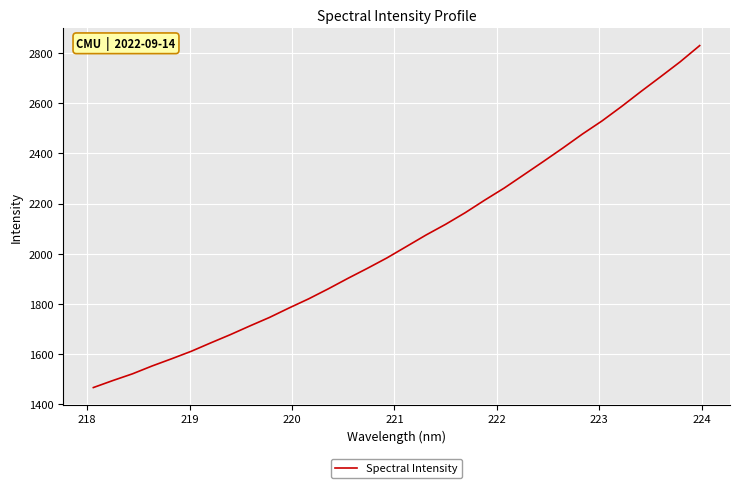

What is the sum of all values?

65810.0